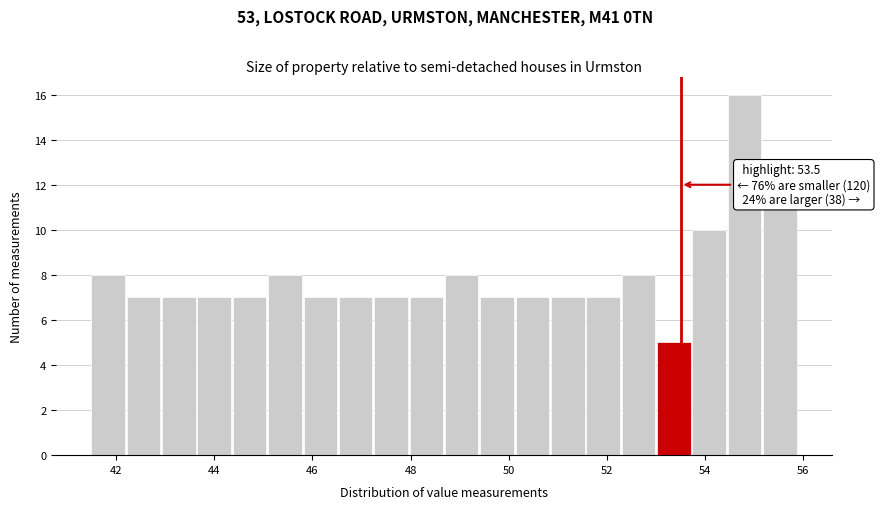

Read against the x-axis, roughly where is the centre of the tallest bar?

54.8